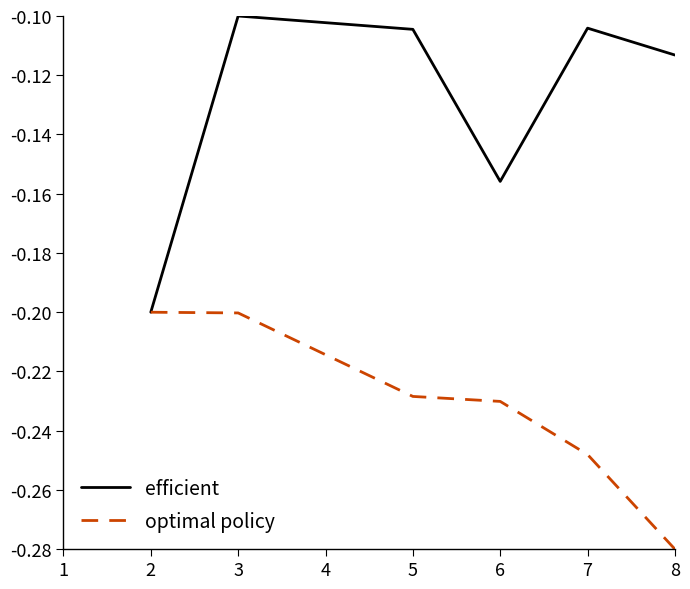

List the series in order of their overall mean, highest first.

efficient, optimal policy